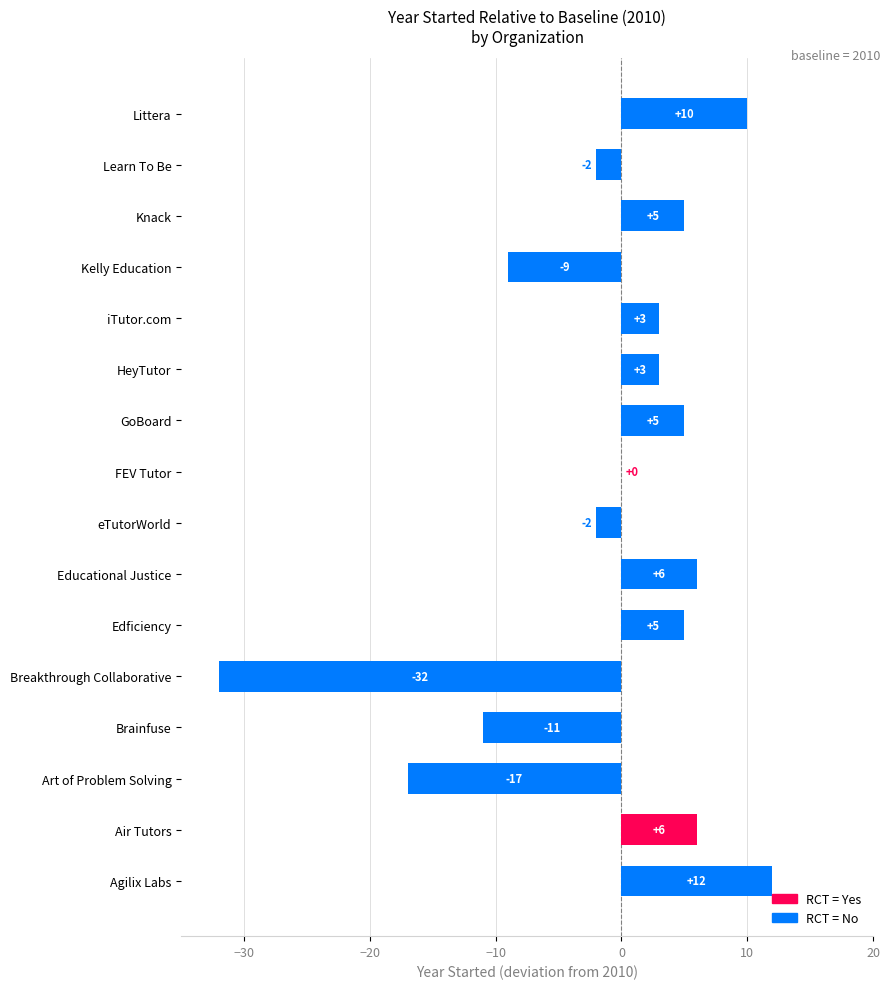

True or false: the data shows 3 at iTutor.com.

True